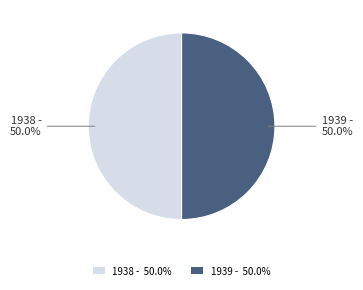

True or false: 1939 - accounts for 50% of the total.

True